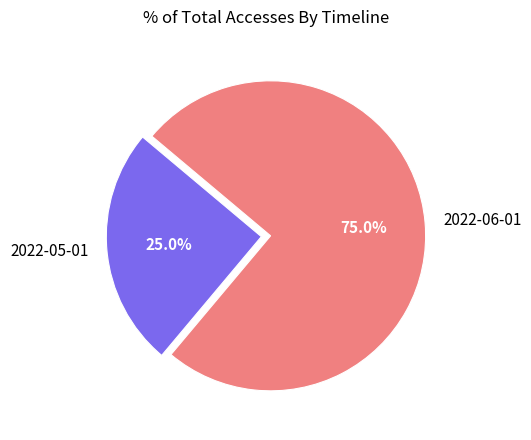

Is there a majority slice in this chart?

Yes